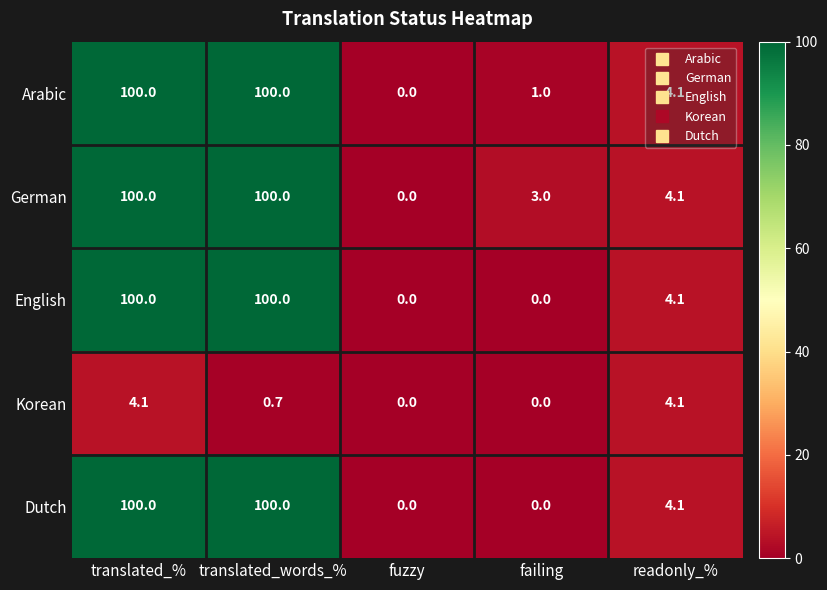

What is the difference between the highest and lowest values at translated_%?

95.9